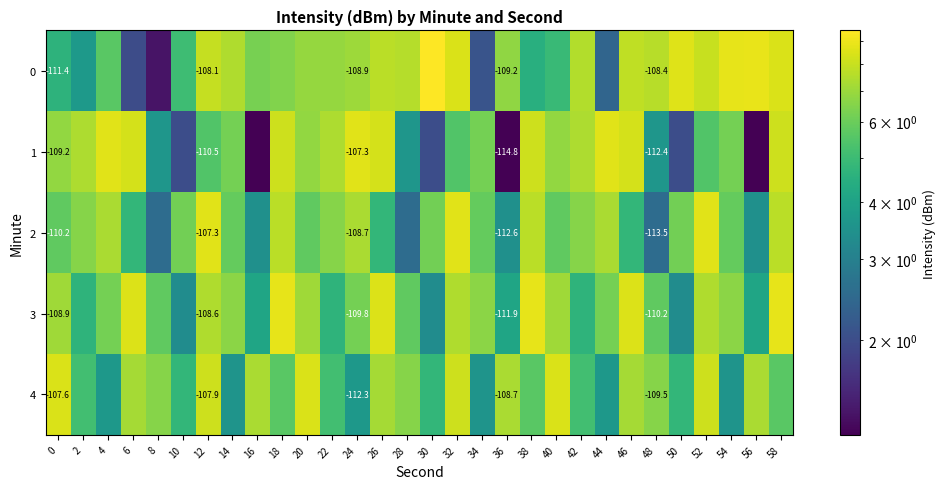

Which category has the lowest value across all series?

16